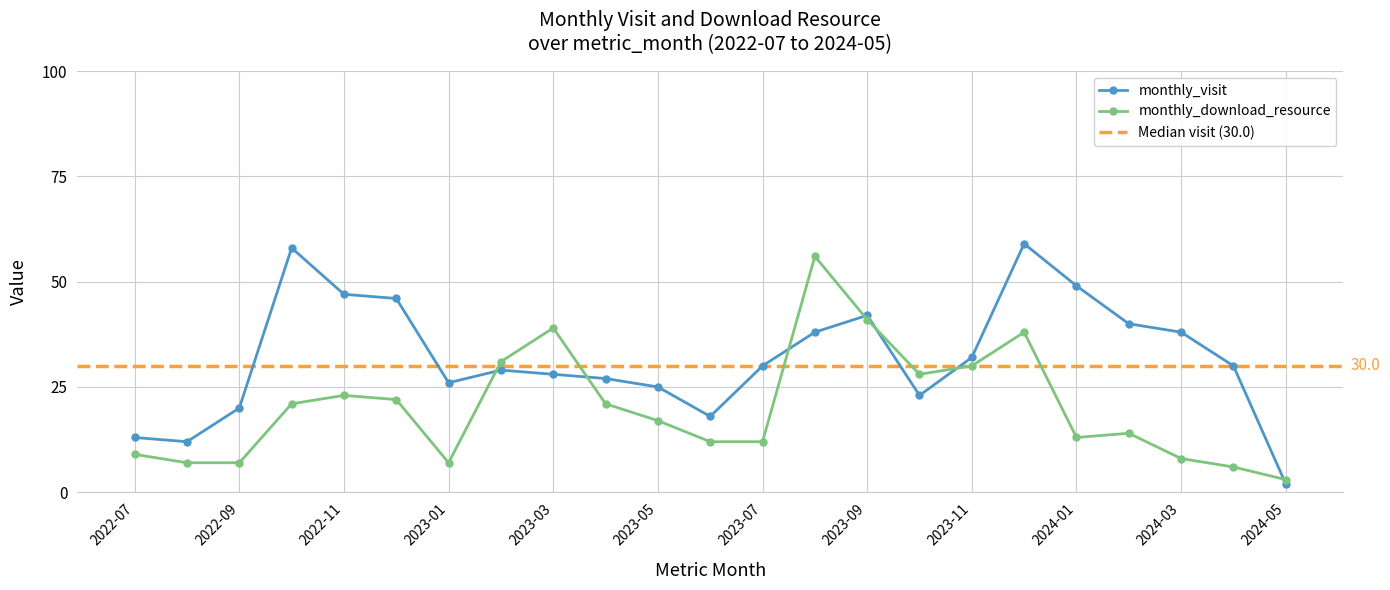

Rank the series by their average value, from lowest to highest.

monthly_download_resource, monthly_visit